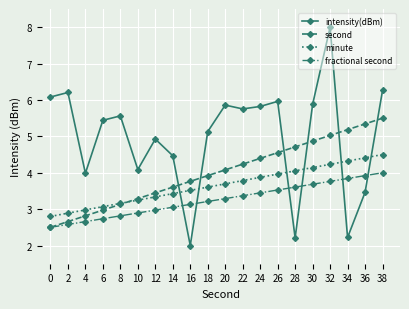

How many lines are shown in the chart?

4